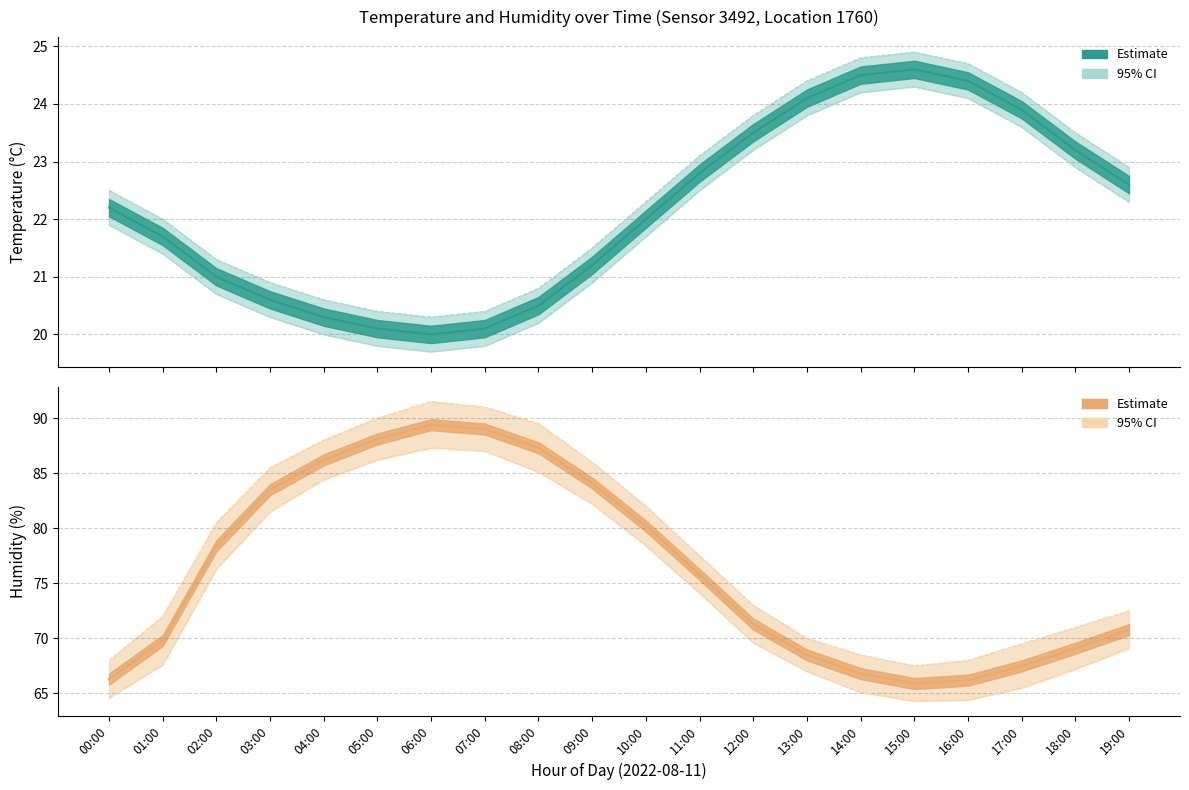

What is the difference between the Humidity (Estimate) values at 03:00 and 09:00?

0.6